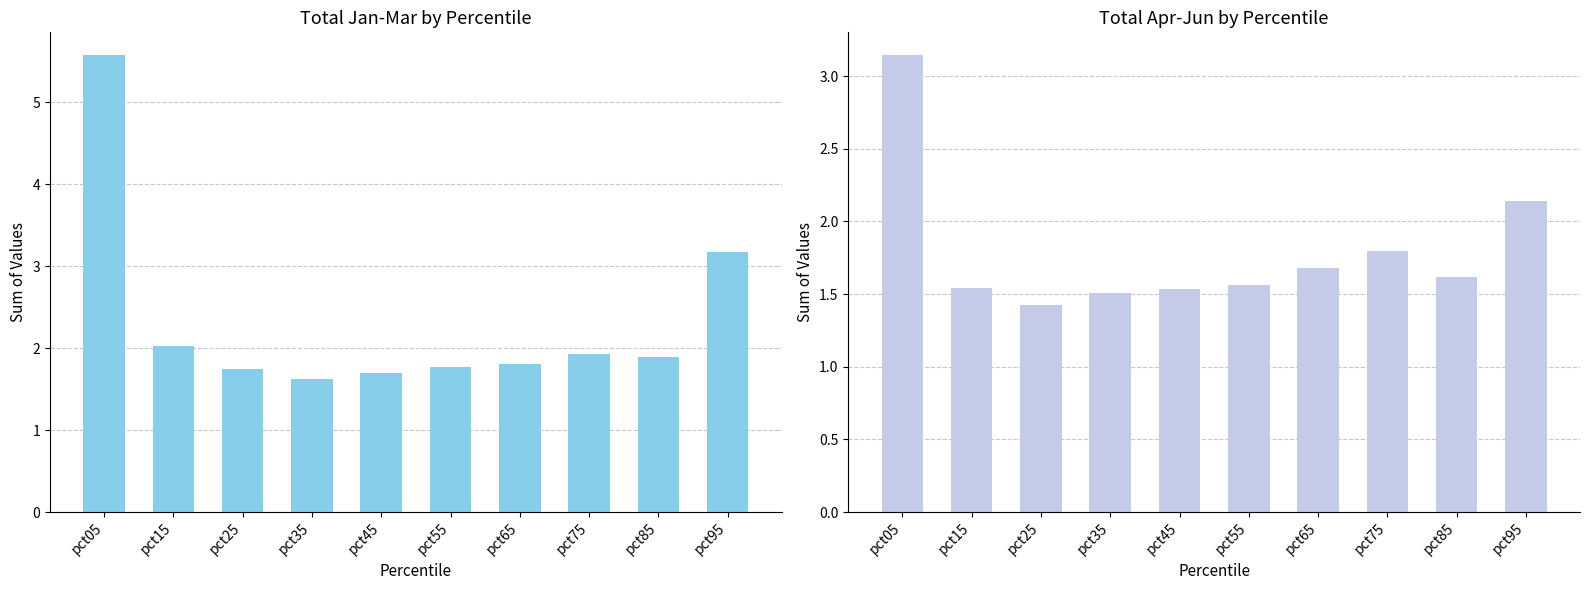

What are all the series names shown in the legend?

Jan+Feb+Mar, Apr+May+Jun